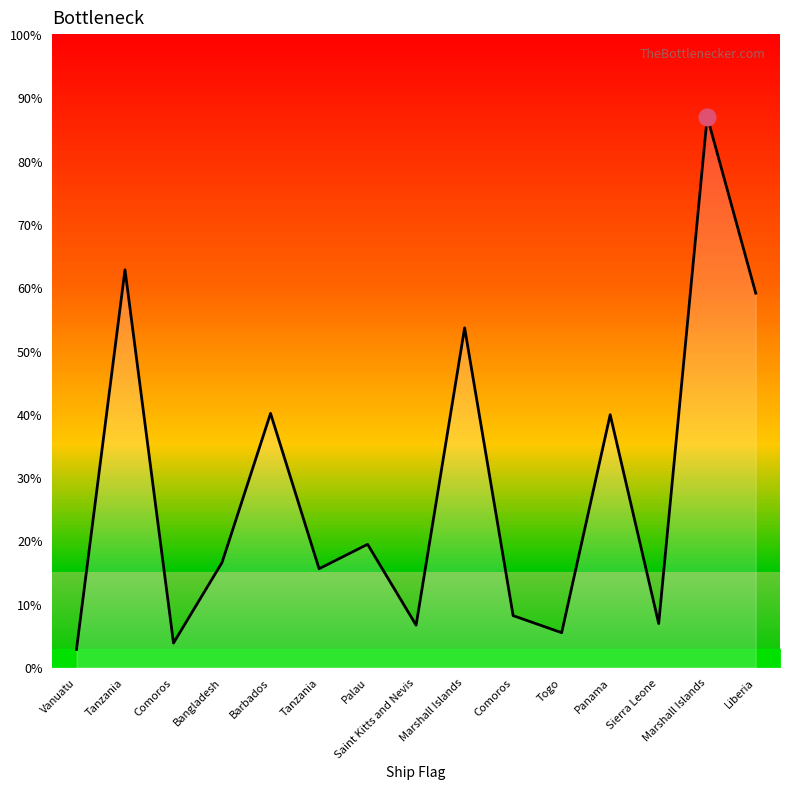

Is it true that the value at Comoros is 3658?

True